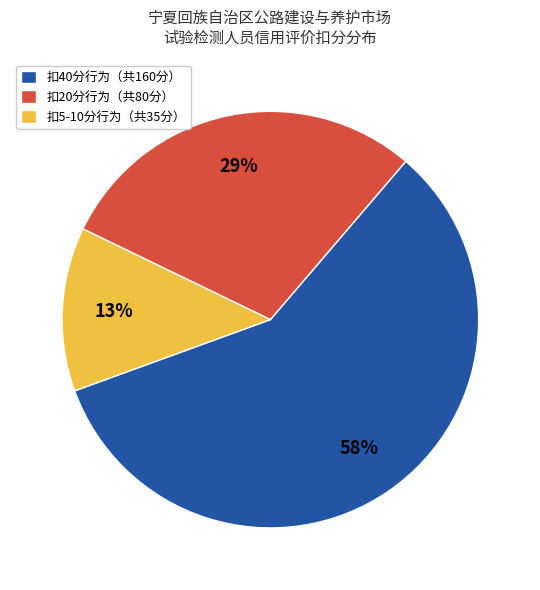

Which has a higher value, 扣5-10分行为（共35分） or 扣20分行为（共80分）?

扣20分行为（共80分）